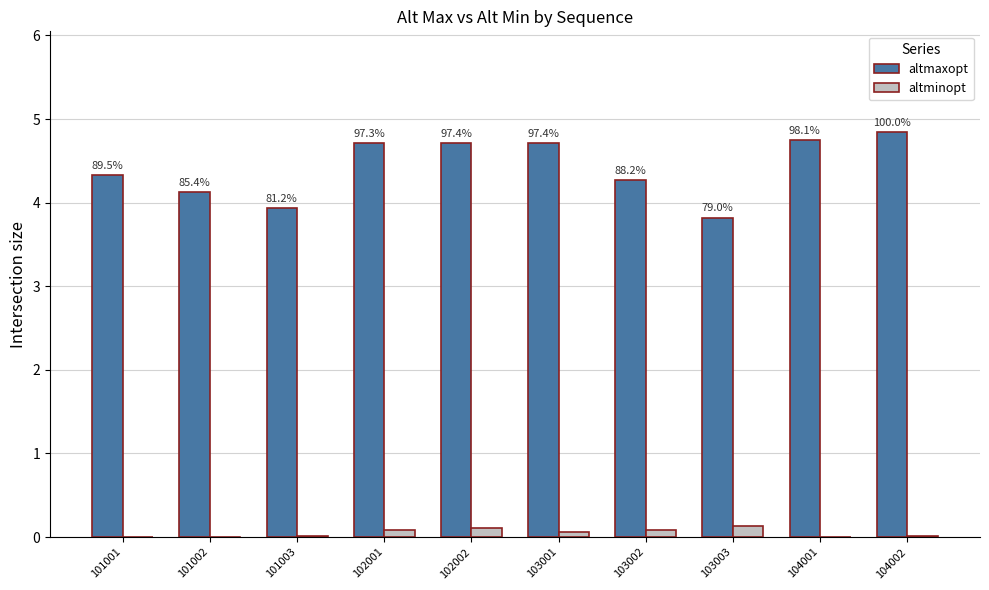

What are all the series names shown in the legend?

altmaxopt, altminopt